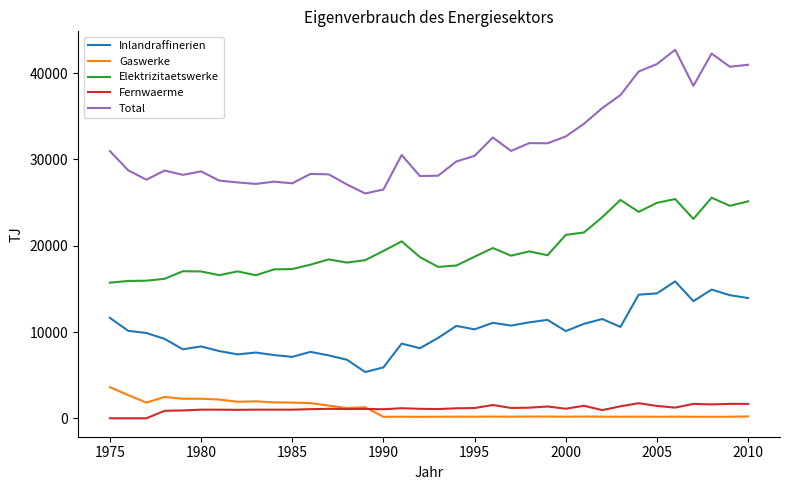

Which series has the widest spread of values?

Total